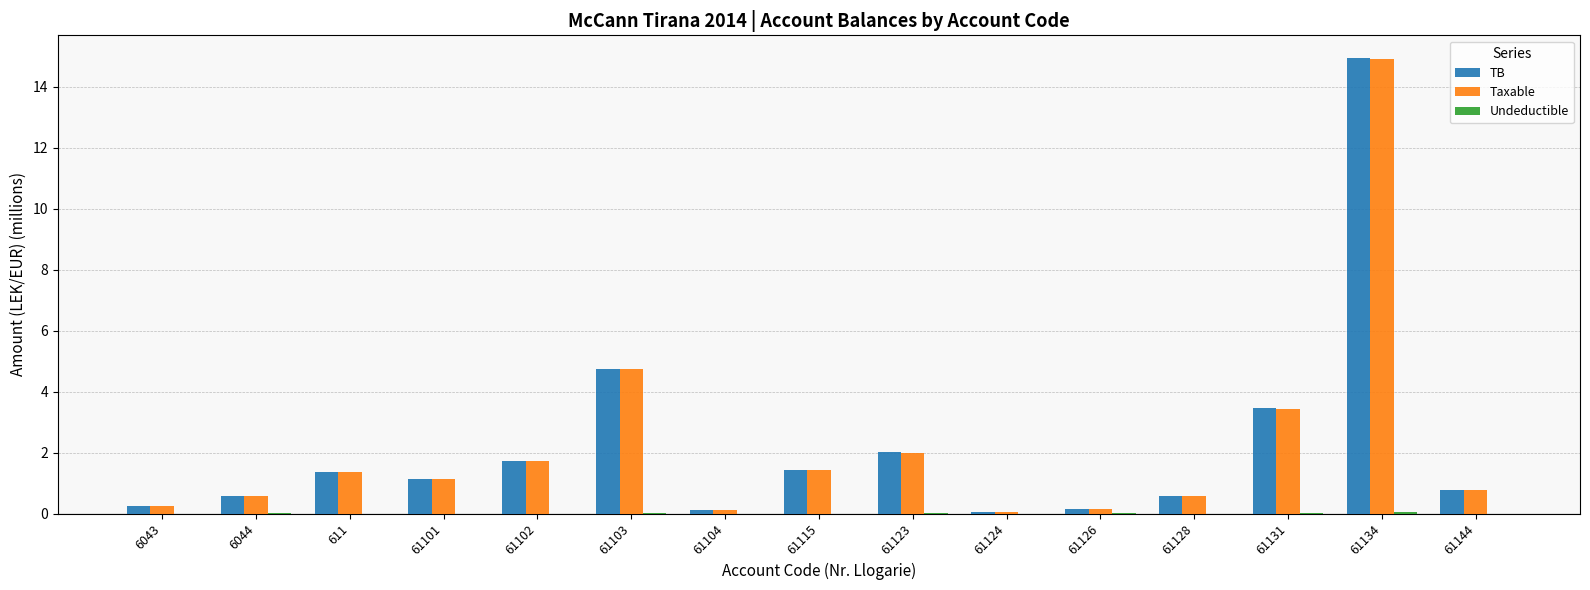

Where is TB nearest to the value 7?

61103